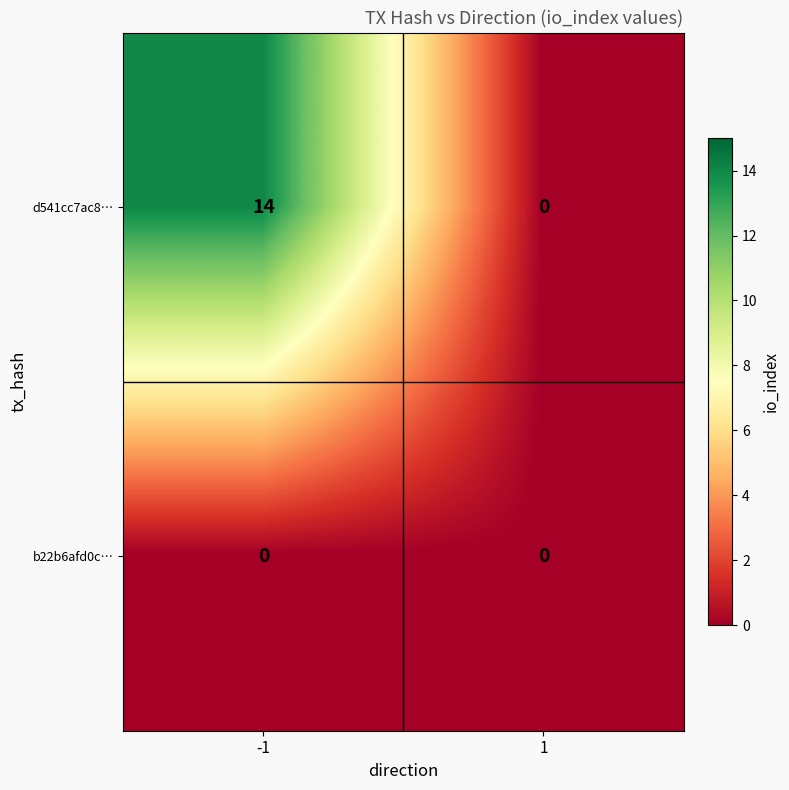

At -1, list the series in order from largest to smallest.

d541cc7ac8…, b22b6afd0c…